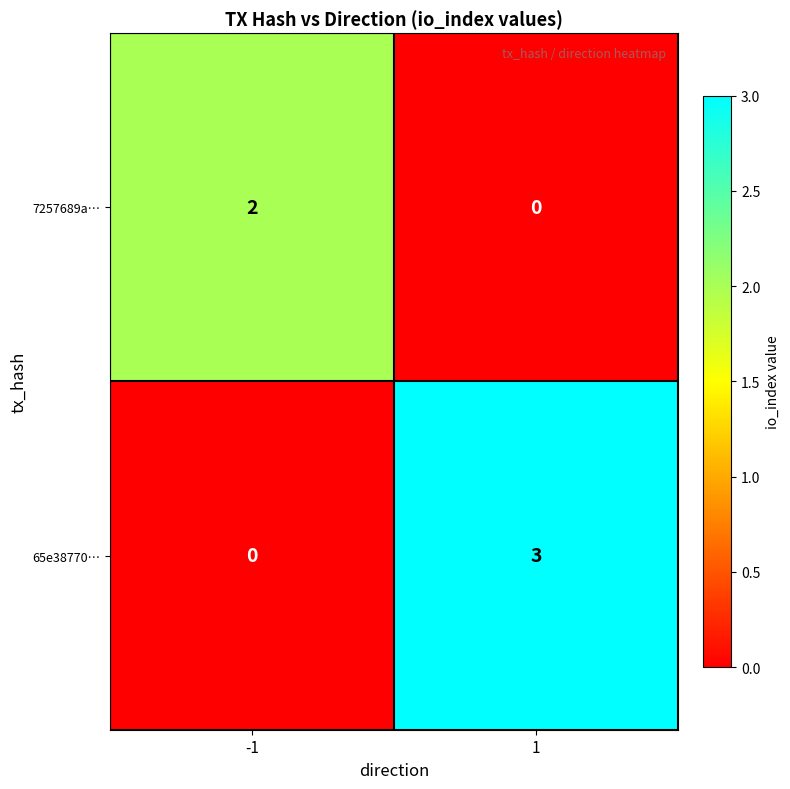

How many data points in 7257689a… are less than 2?

1